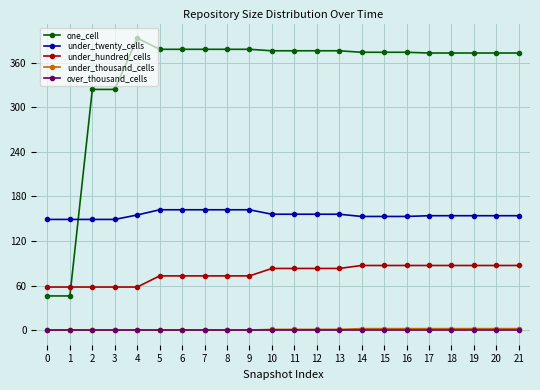

True or false: under_hundred_cells and over_thousand_cells cross at least once.

False